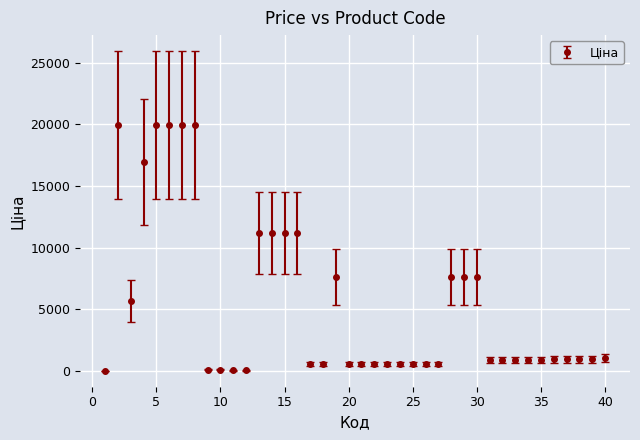

True or false: there are more than 0 points higher than both neighbors.

True